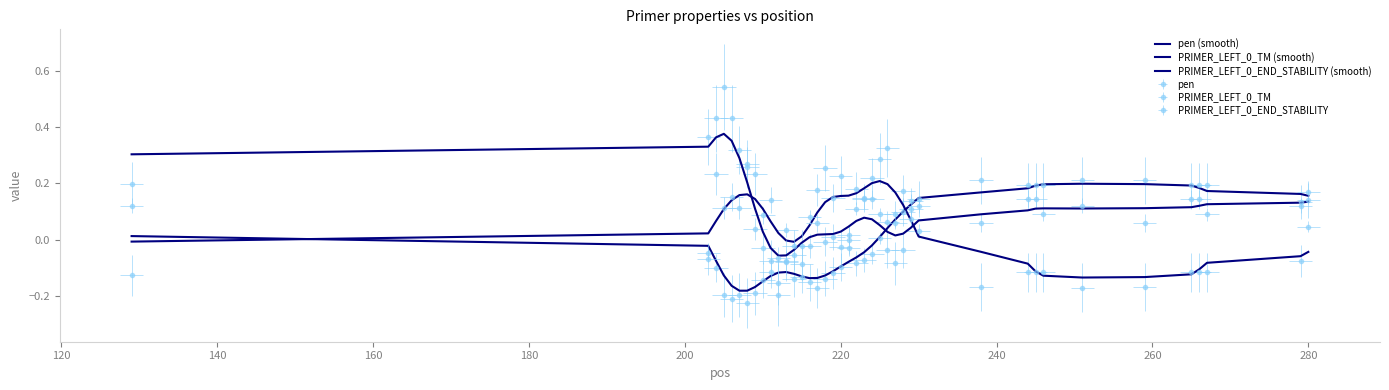

Which series ends up on top after the final intersection of PRIMER_LEFT_0_END_STABILITY (smooth) and PRIMER_LEFT_0_TM (smooth)?

PRIMER_LEFT_0_END_STABILITY (smooth)